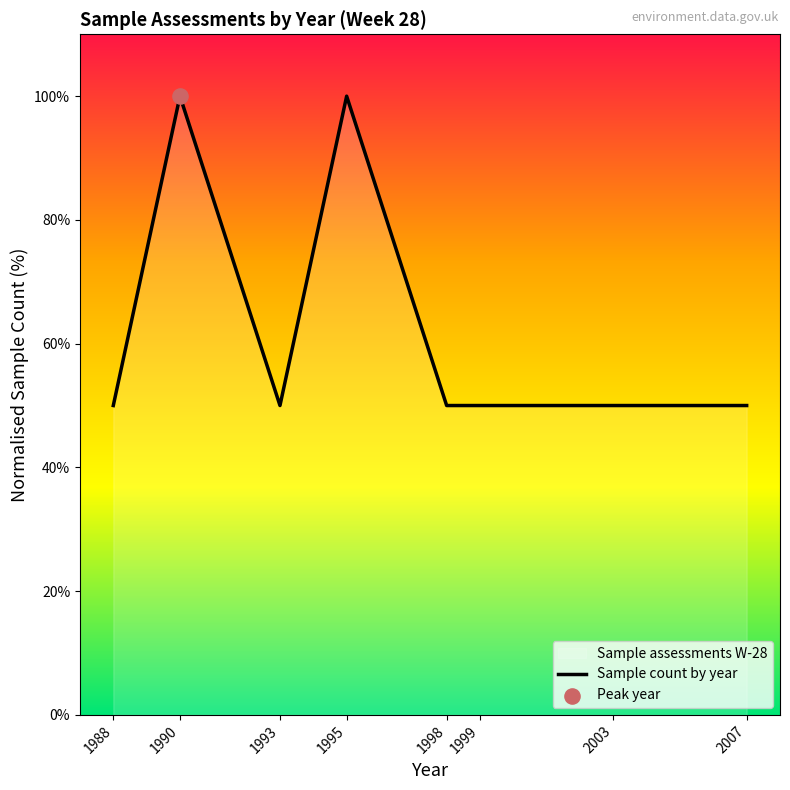

Between 1998 and 1988, which is larger?

1998